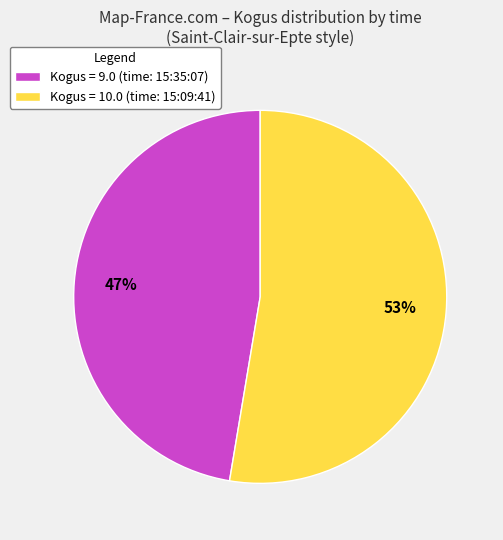

Which slice is the smallest?

Kogus = 9.0 (time: 15:35:07)